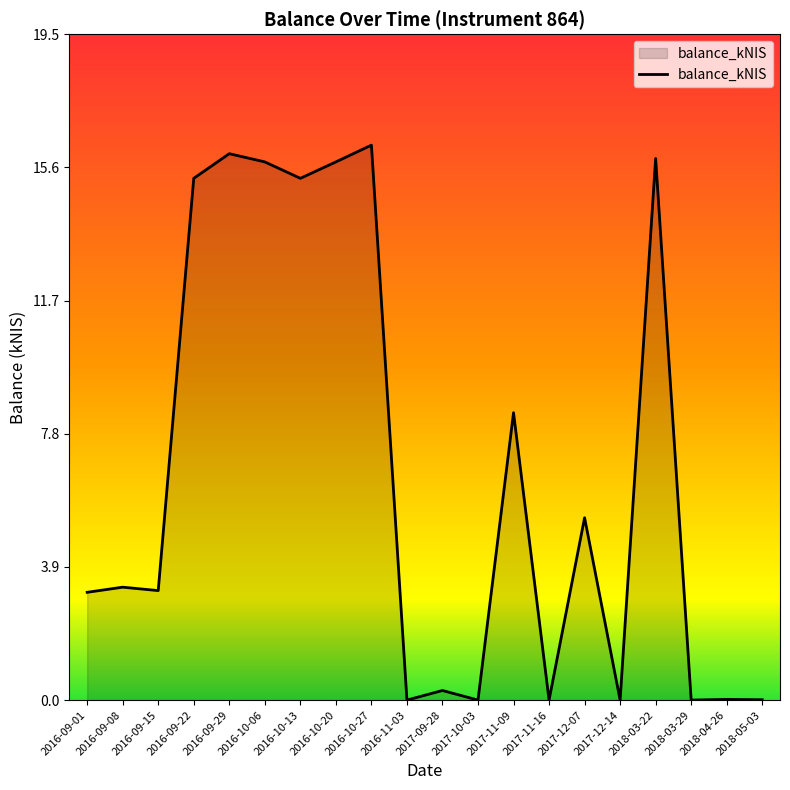

How many lines are shown in the chart?

1